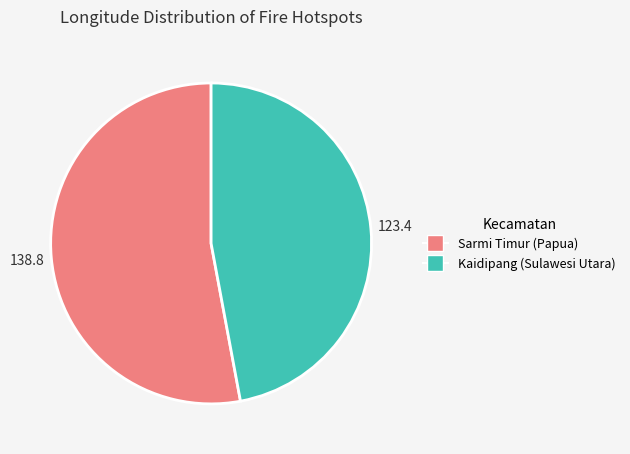

How many segments does this pie chart have?

2